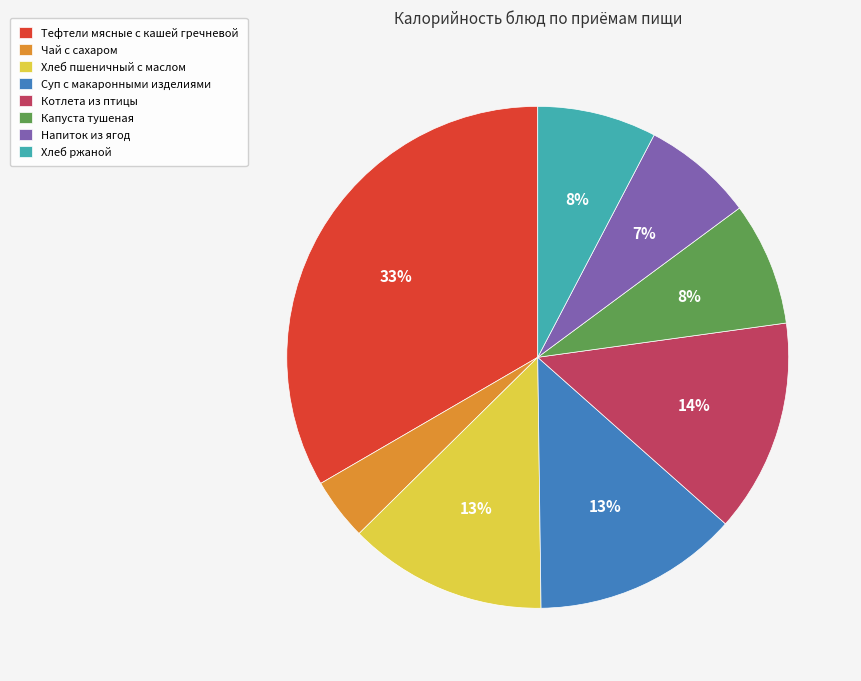

To the nearest percent, what is the average slice percentage?

12%